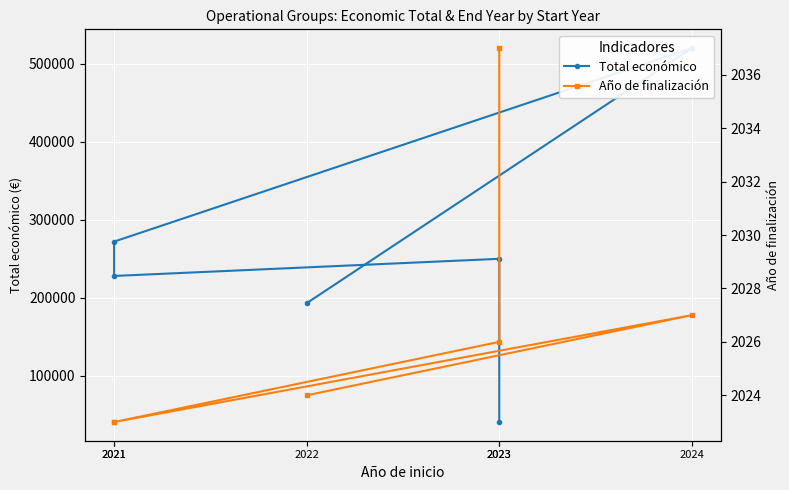

True or false: Total económico and Año de finalización intersect in this chart.

False